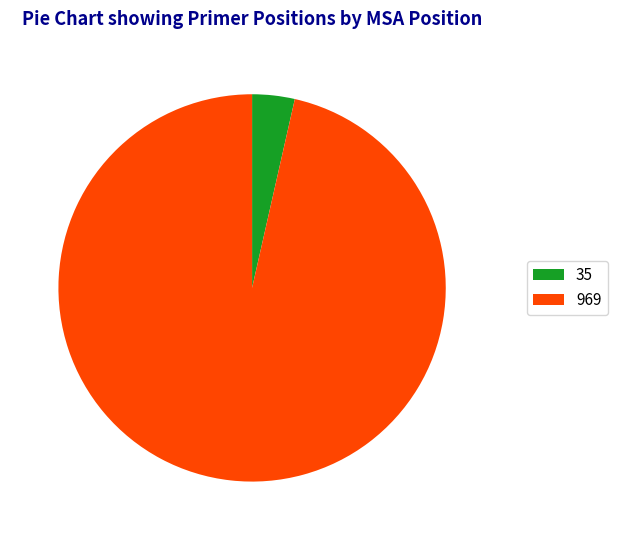

The 969 slice represents 96% of the pie. True or false?

True